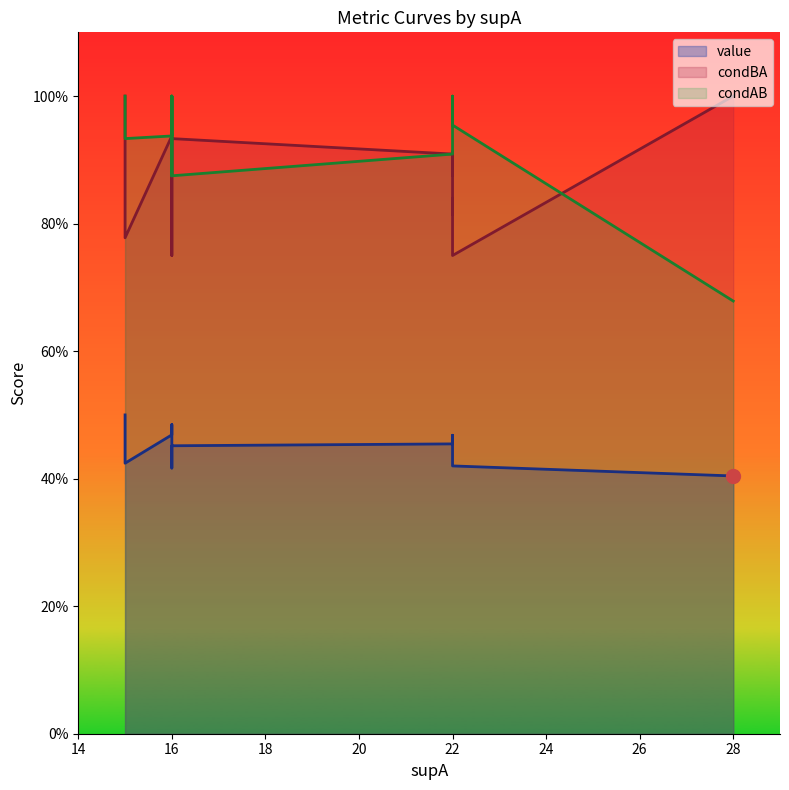

Which series contains the lowest Y value?

value